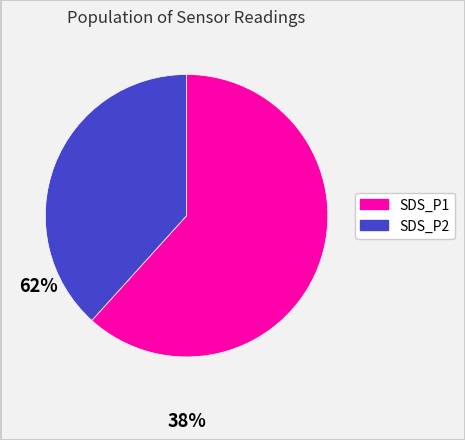

Between SDS_P2 and SDS_P1, which is larger?

SDS_P1